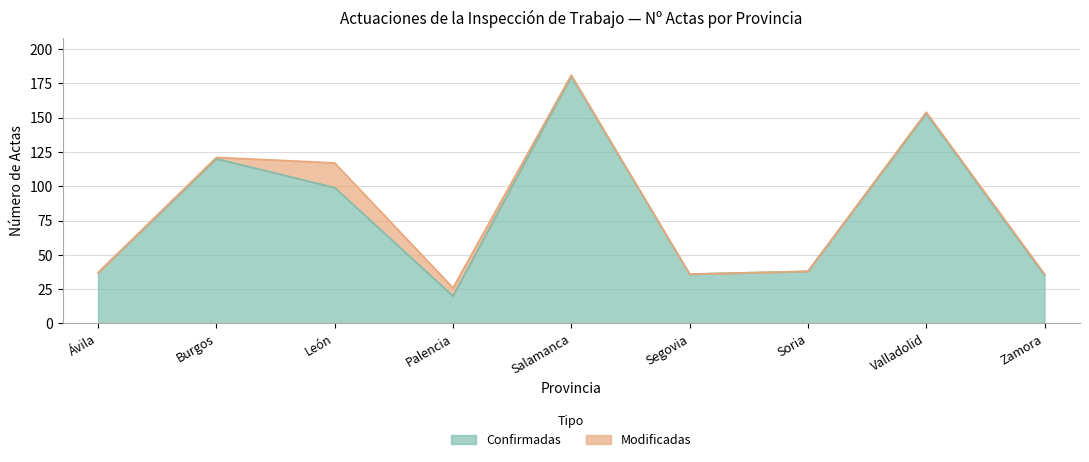

What is the minimum value shown in the chart?

20